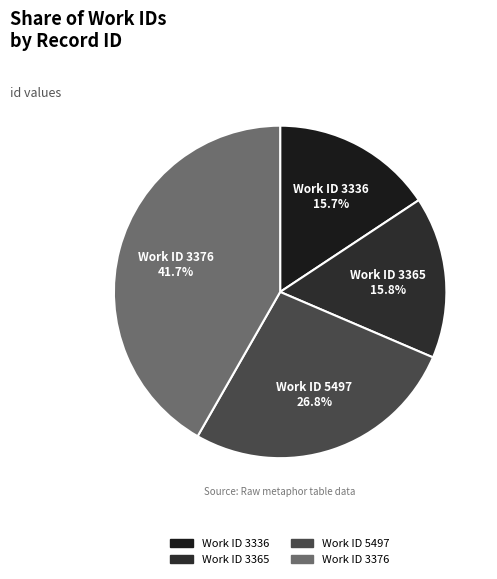

Does any single category account for the majority?

No